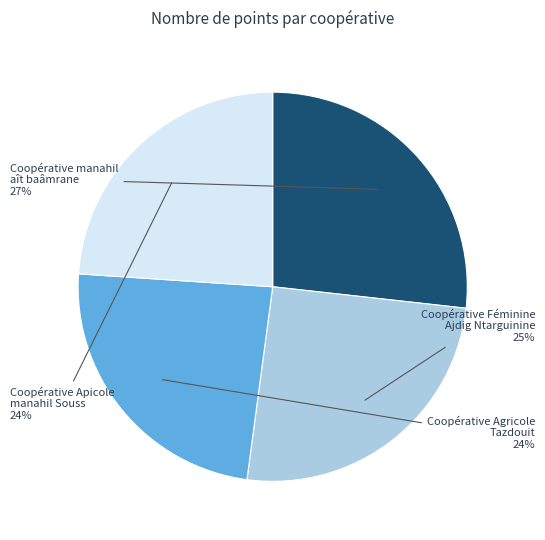

To the nearest percent, what is the average slice percentage?

25%